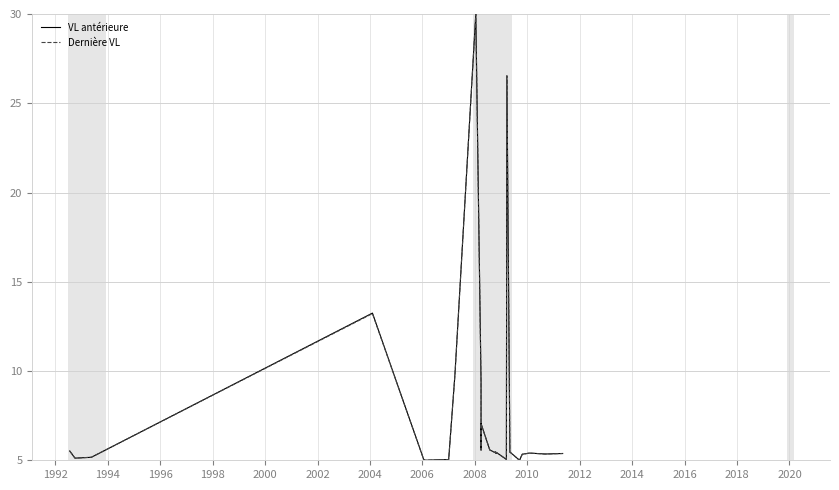

What is the difference between the maximum and minimum values in the Dernière VL series?

25.0